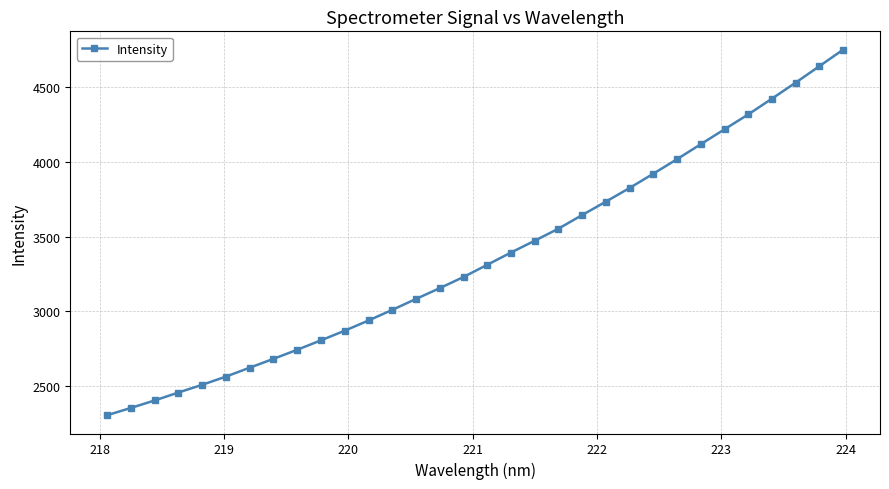

What is the maximum value shown in the chart?

4752.8